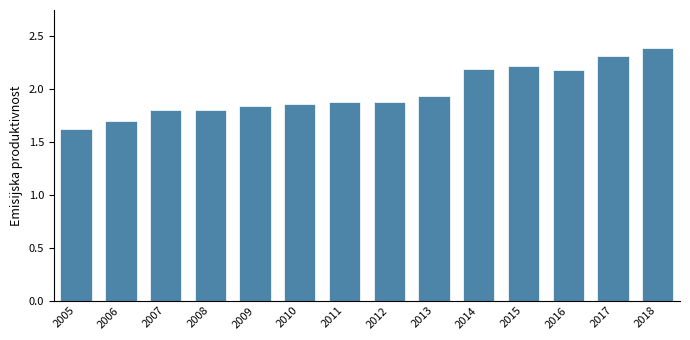

Does the chart contain any negative values?

No